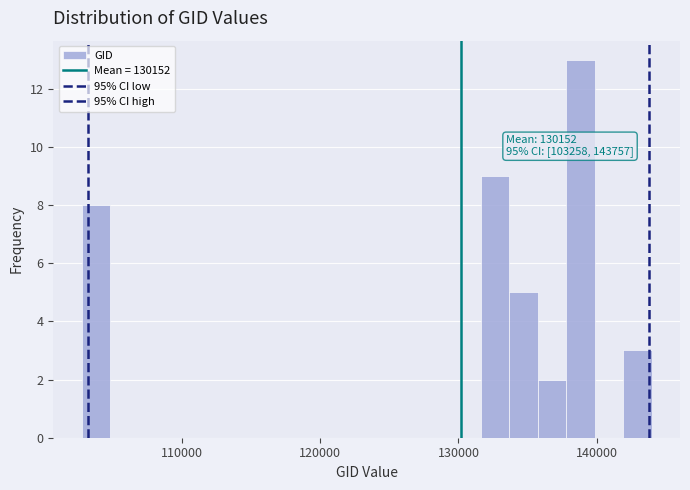

Around what value on the x-axis is the tallest bar? Give the approximate position of its centre, as read against the axis.

139000